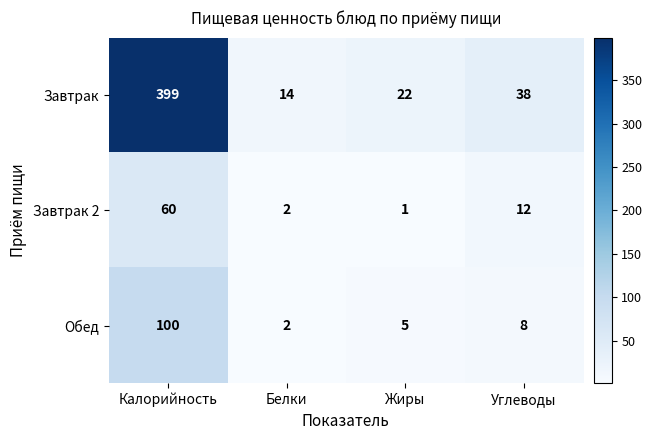

Reading right to left, extract all data points from this chart.

Завтрак: Углеводы=38	Жиры=22	Белки=14	Калорийность=399
Завтрак 2: Углеводы=12	Жиры=1	Белки=2	Калорийность=60
Обед: Углеводы=8	Жиры=5	Белки=2	Калорийность=100